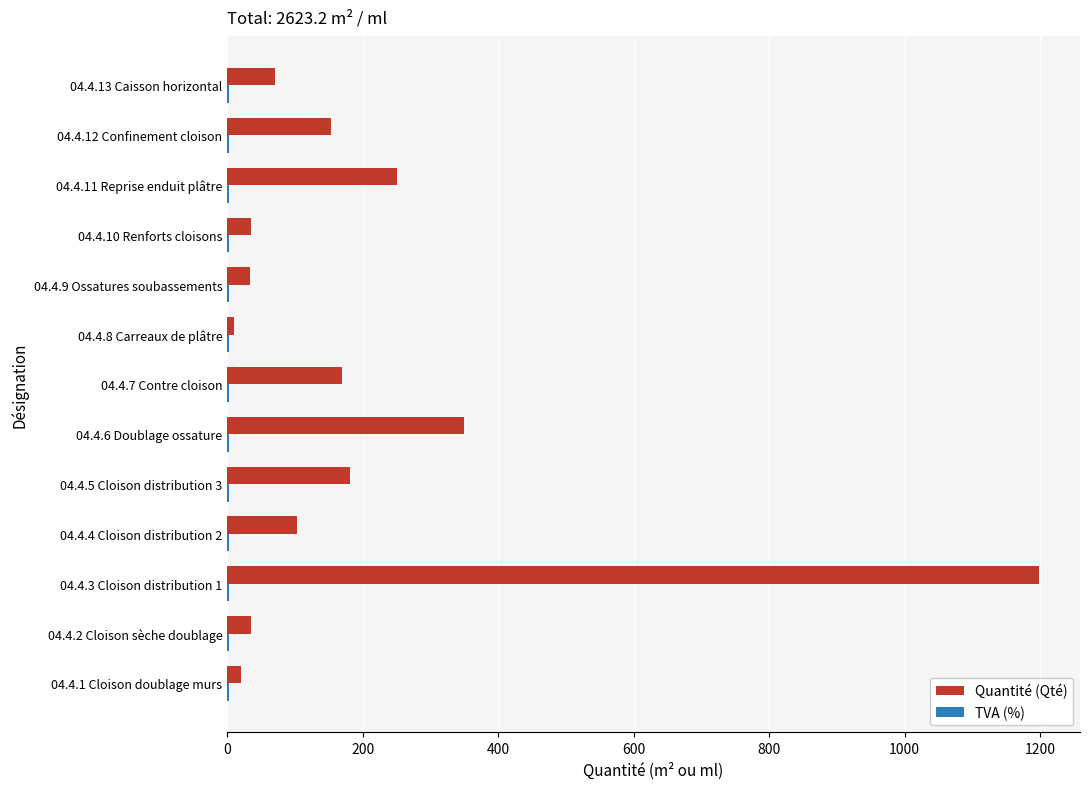

What is the maximum value shown in the chart?

1199.1